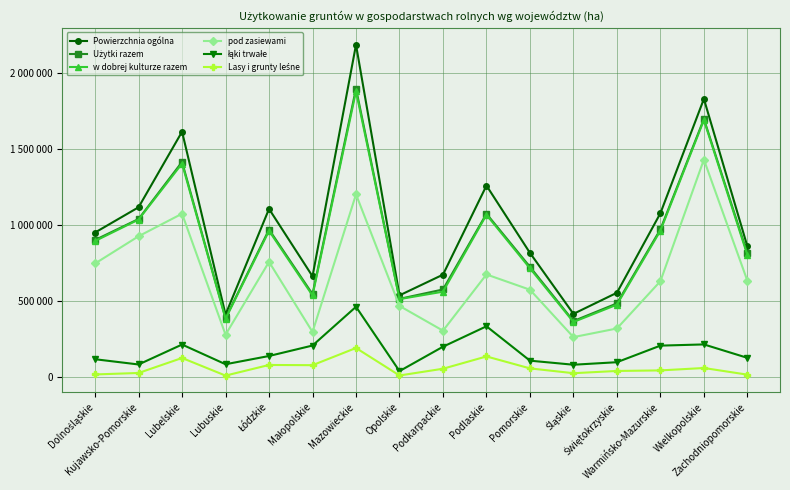

How many categories are shown in the chart?

16